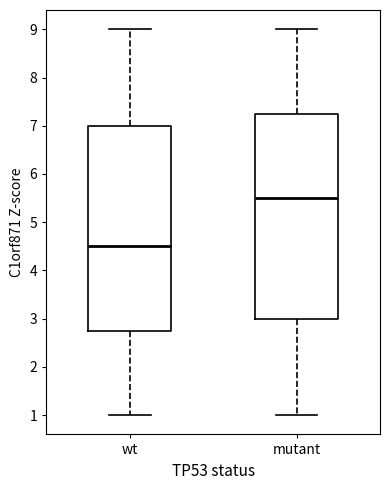

Which box's median line is the lowest?

wt